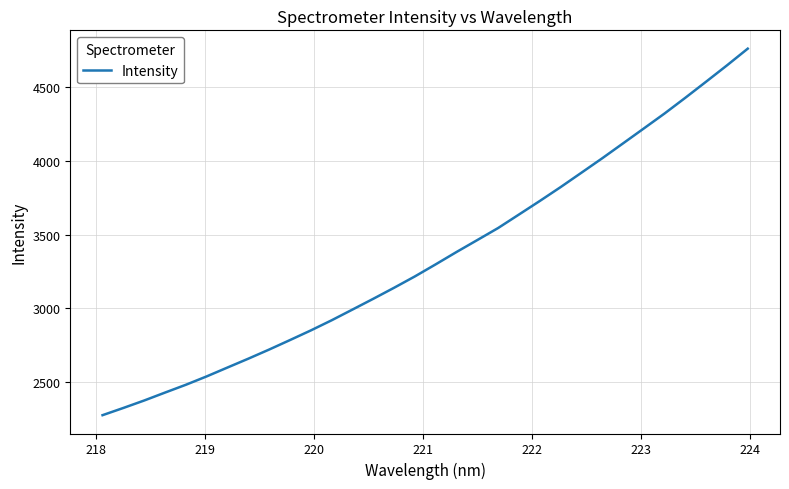

What is the maximum value shown in the chart?

4761.9